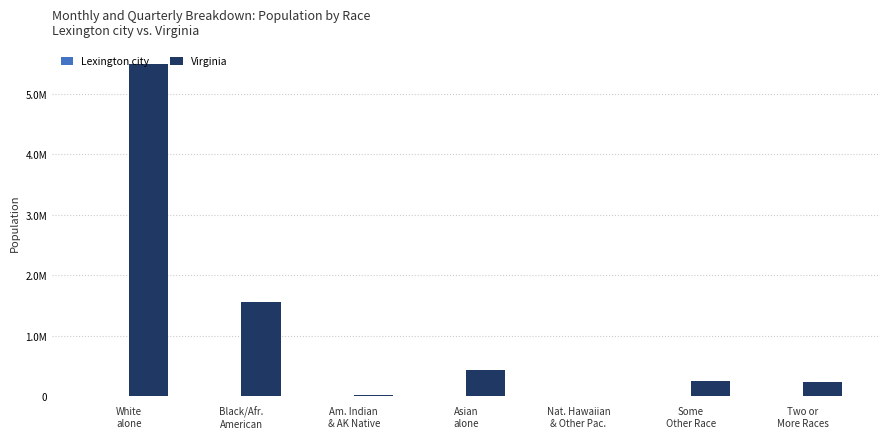

At which category does the chart reach its peak across all series?

White
alone